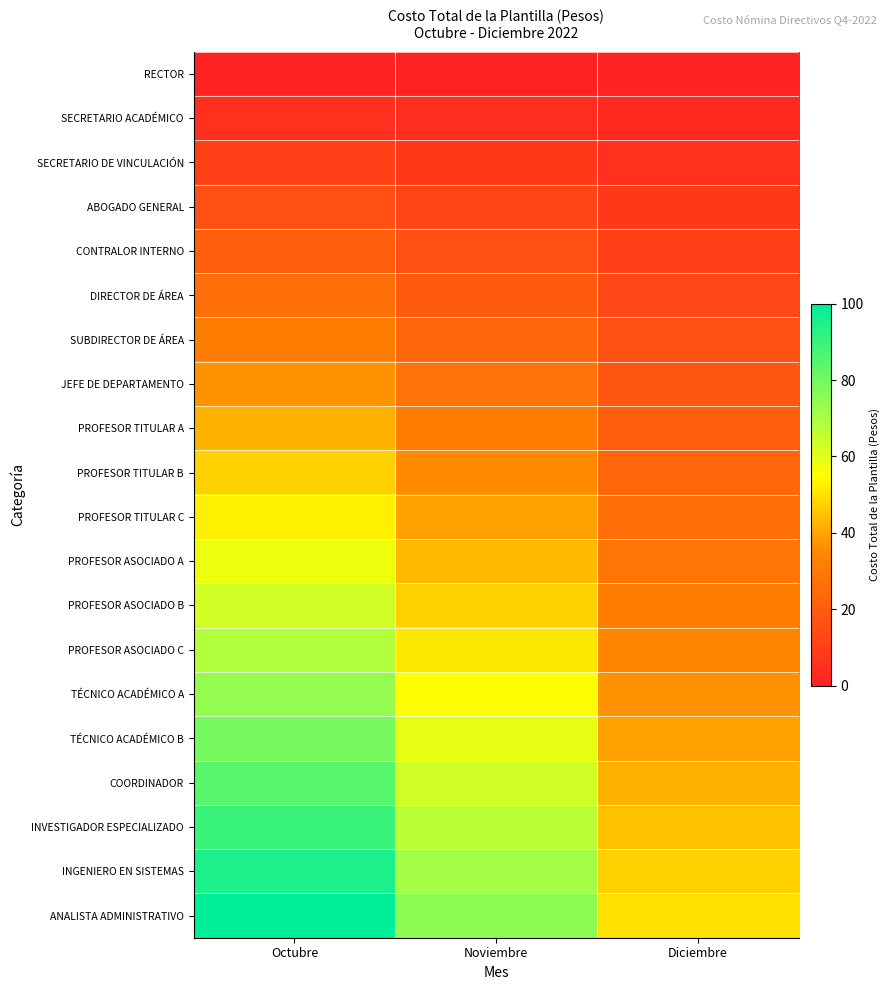

At how many categories does at least one series exceed 13?

3